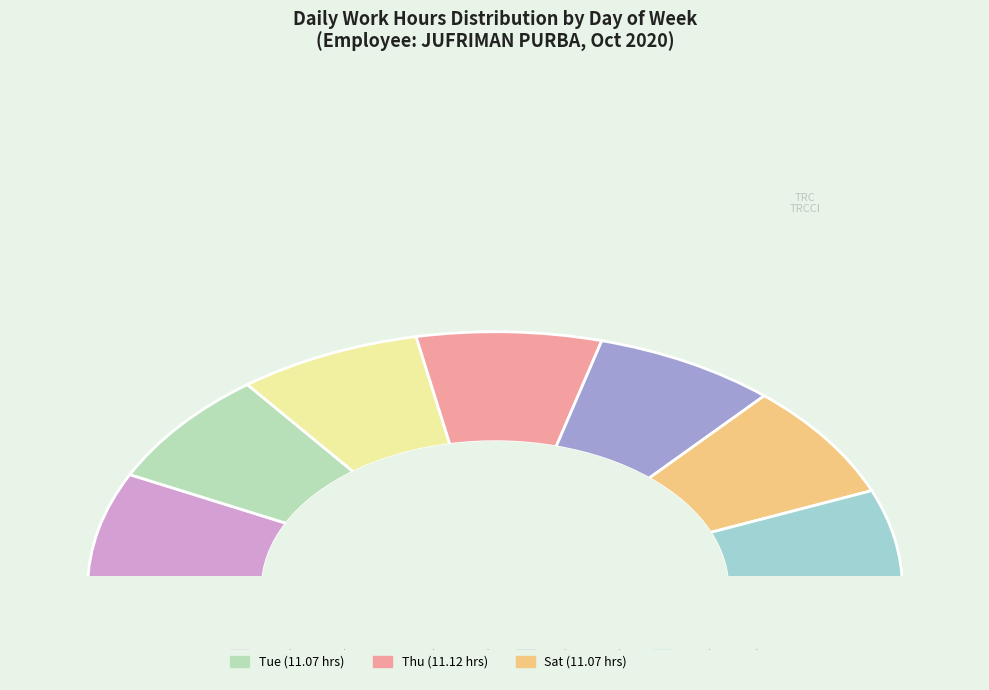

Is Fri the majority of the pie?

No